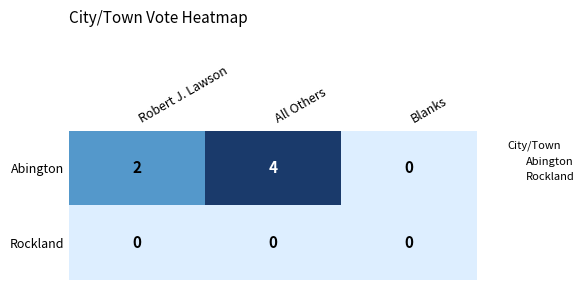

How many Abington values are between 0 and 4?

3